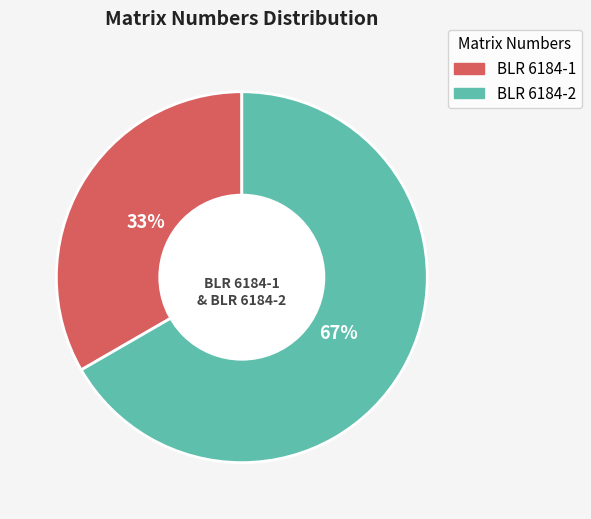

Approximately how many times larger is the value at BLR 6184-1 compared to BLR 6184-2?

0.5